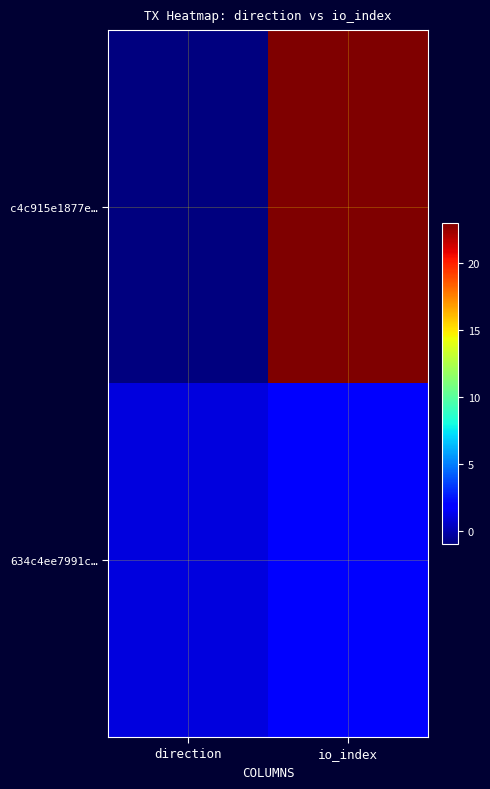

What is the difference between the highest and lowest values at io_index?

21